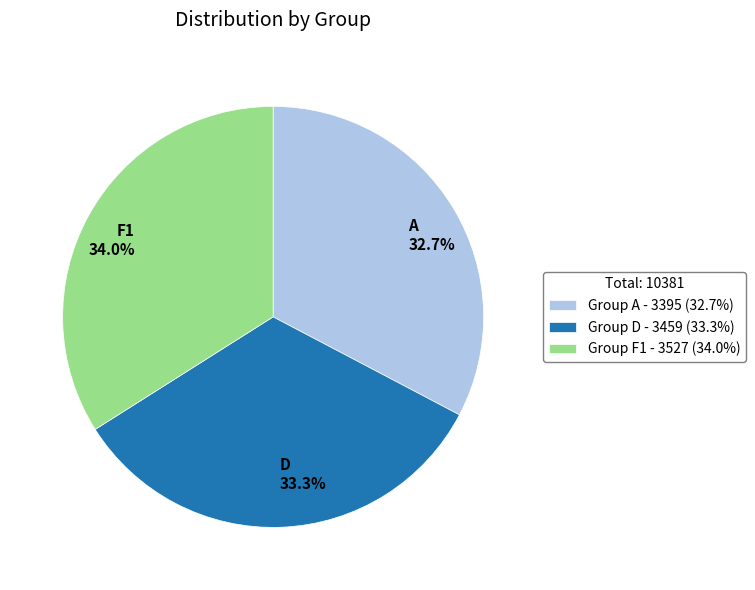

Is the sum of D and F1 greater than half?

Yes